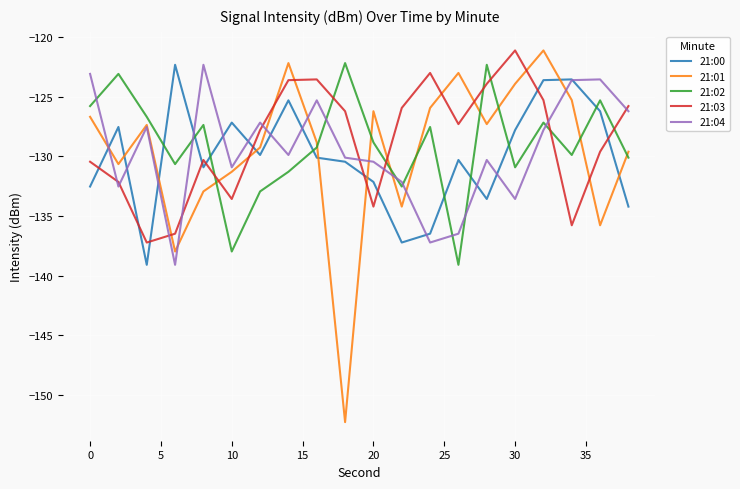

What is the smallest value displayed?

-152.3